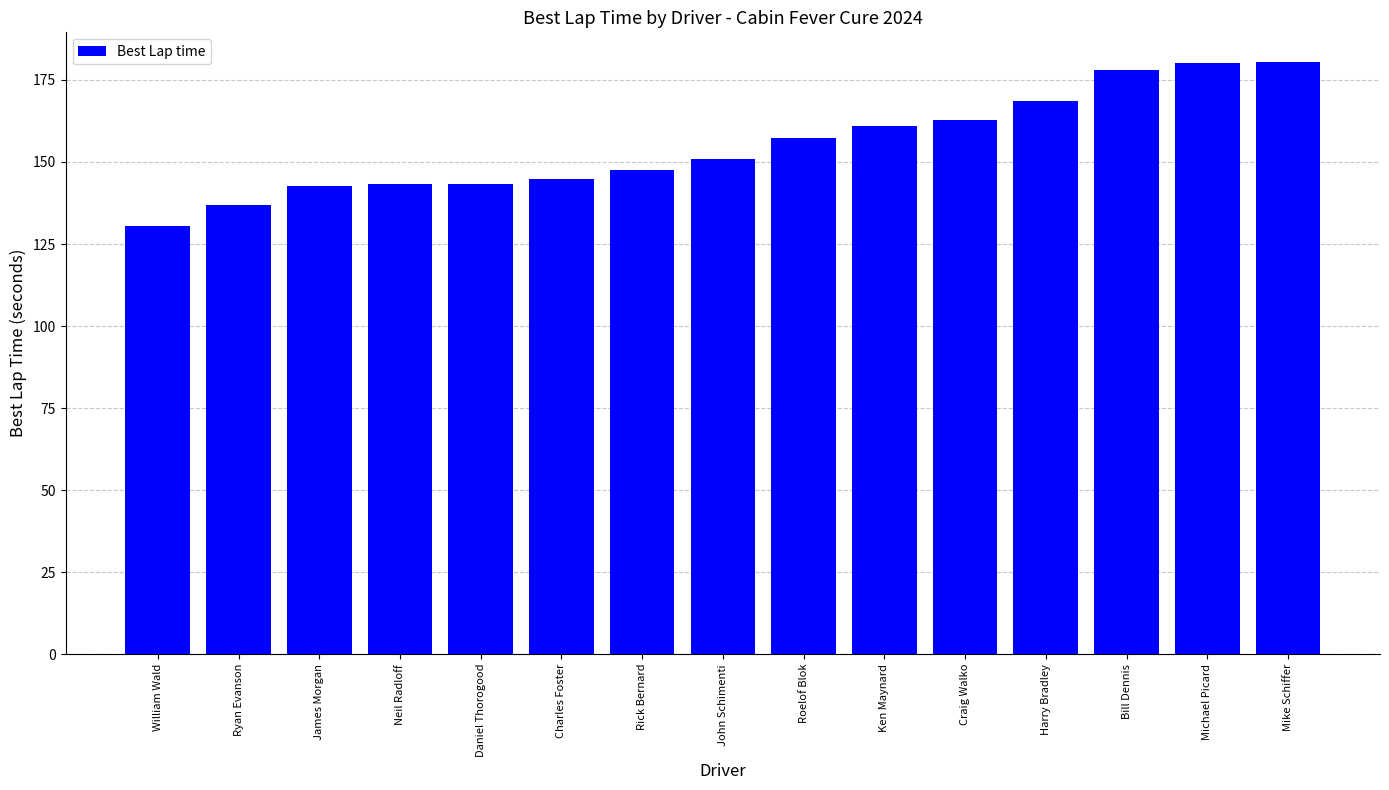

Are the bars horizontal?

No